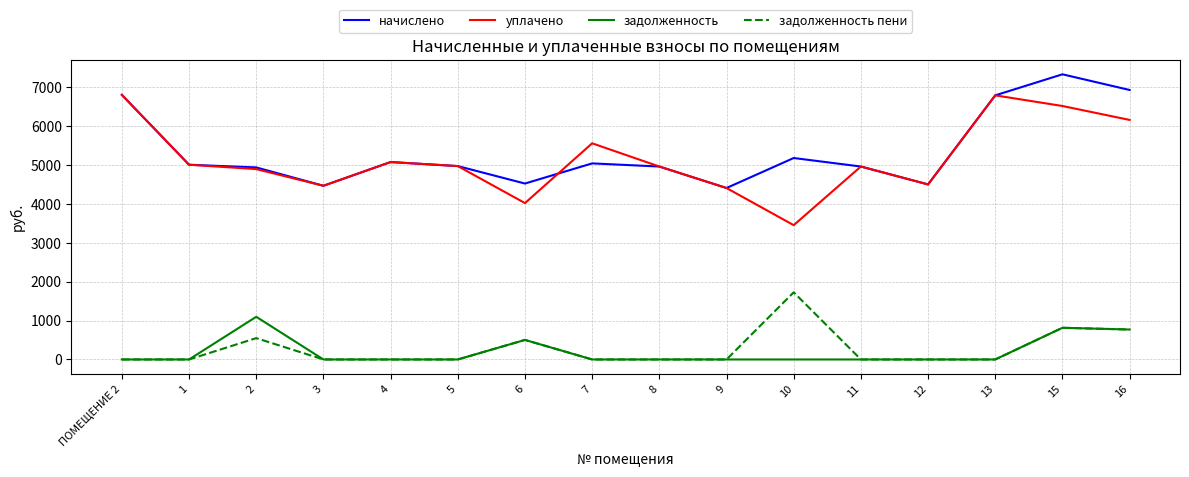

Where is the first local maximum for задолженность?

2